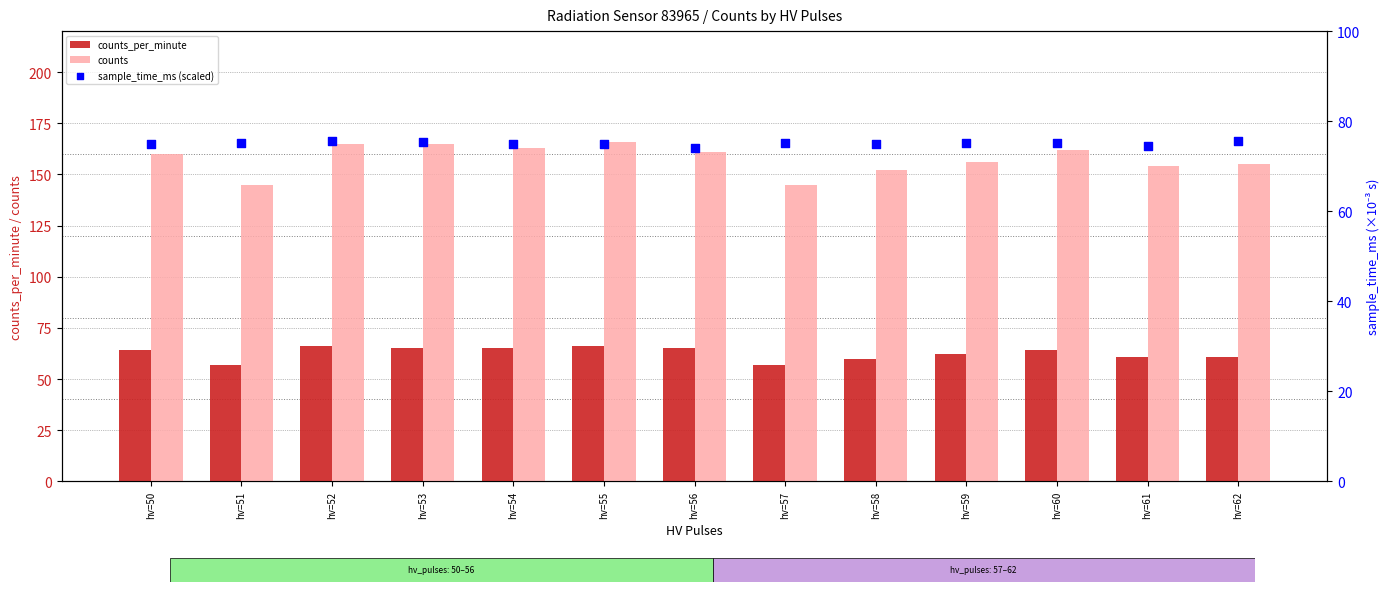

At which category is the sum across all series the highest?

hv=55